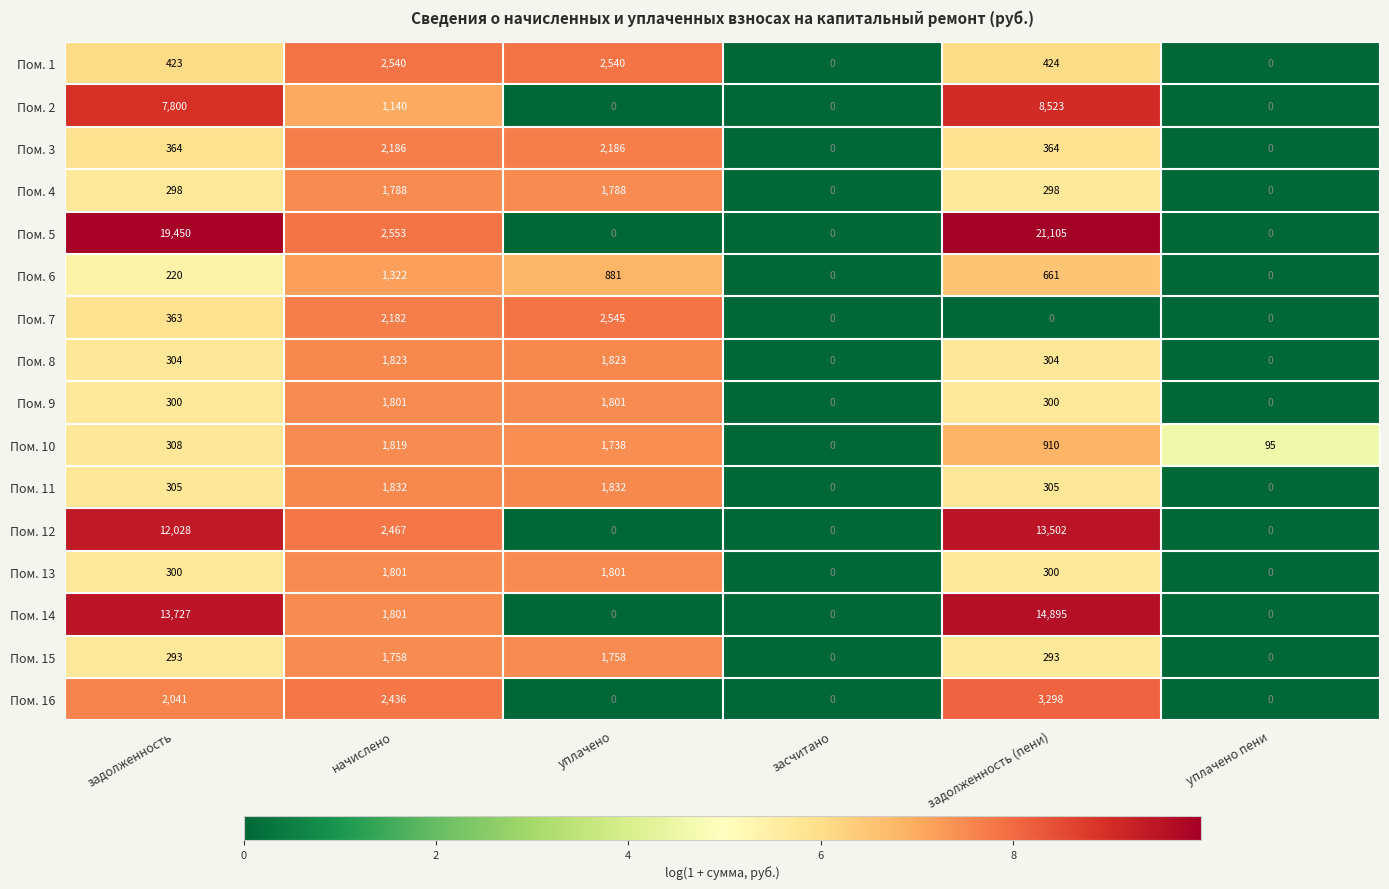

What is the maximum value shown in the chart?

21105